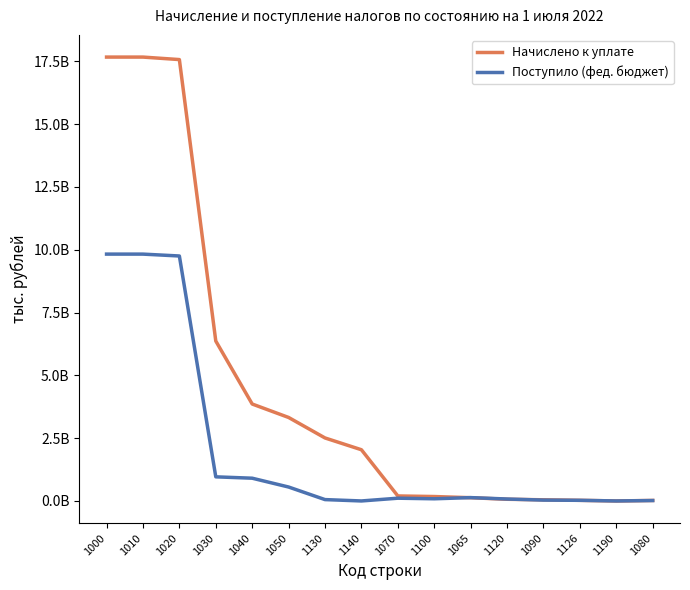

In Поступило (фед. бюджет), how many points are lower than both neighbors (excluding endpoints)?

3